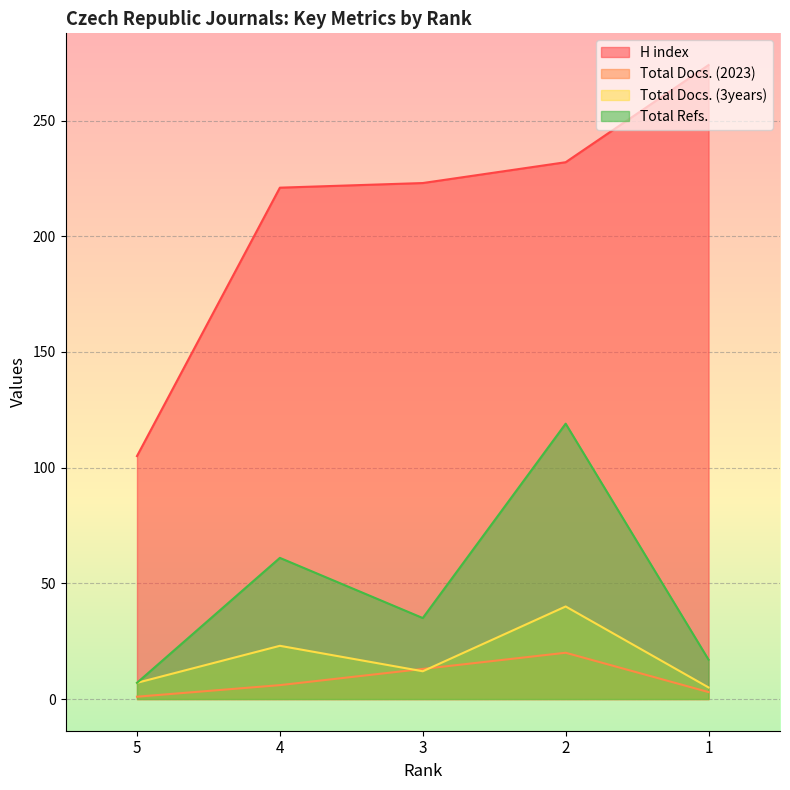

How many data points in Total Docs. (3years) are less than 12?

2